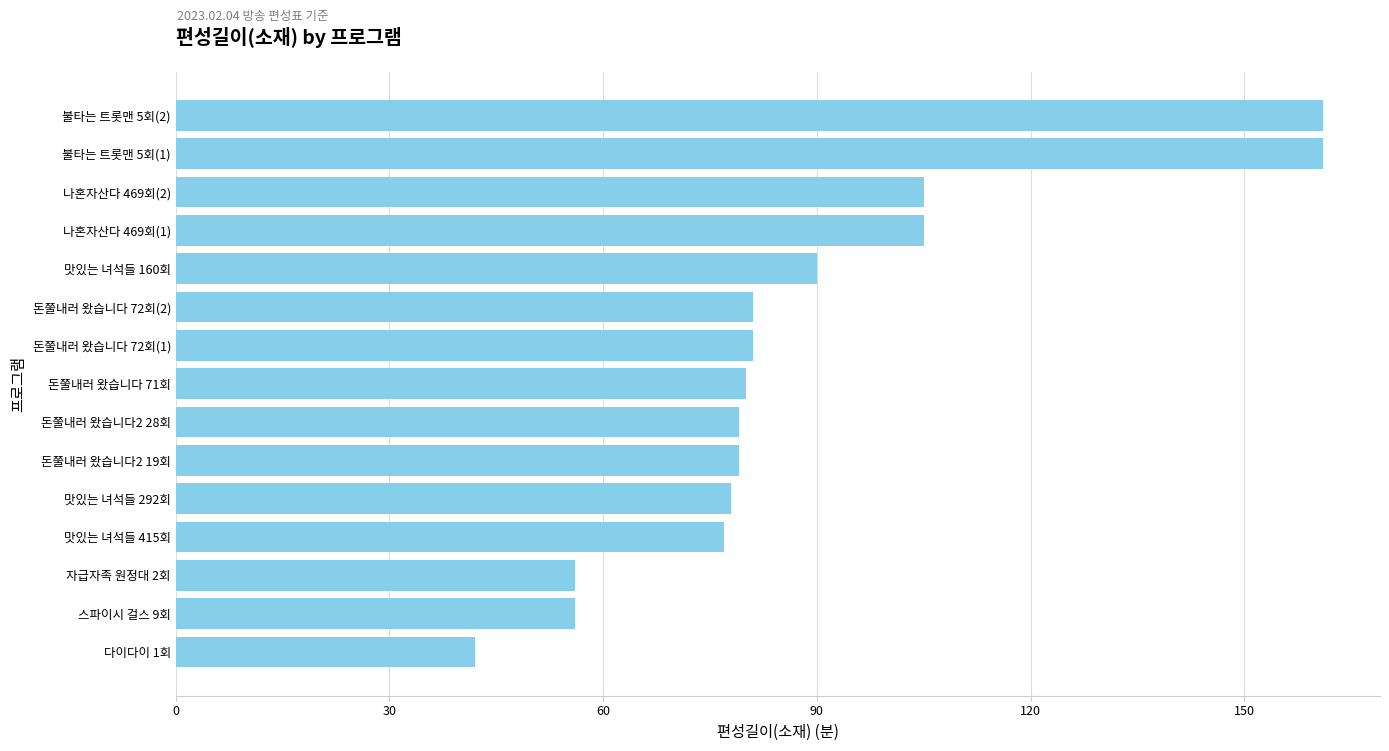

What is the change in value from 맛있는 녀석들 292회 to 불타는 트롯맨 5회(1)?

+83